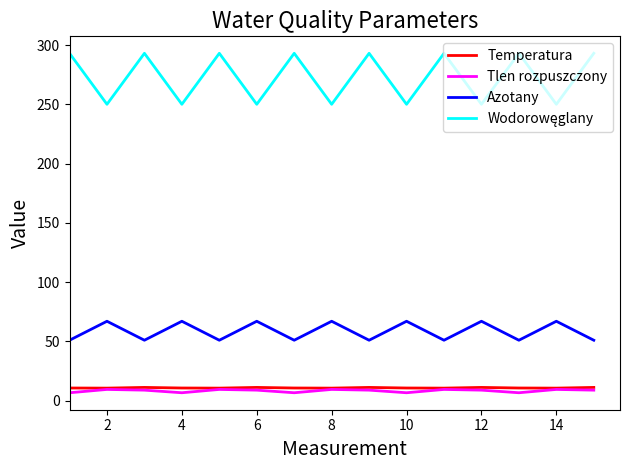

What is the maximum value shown in the chart?

293.0